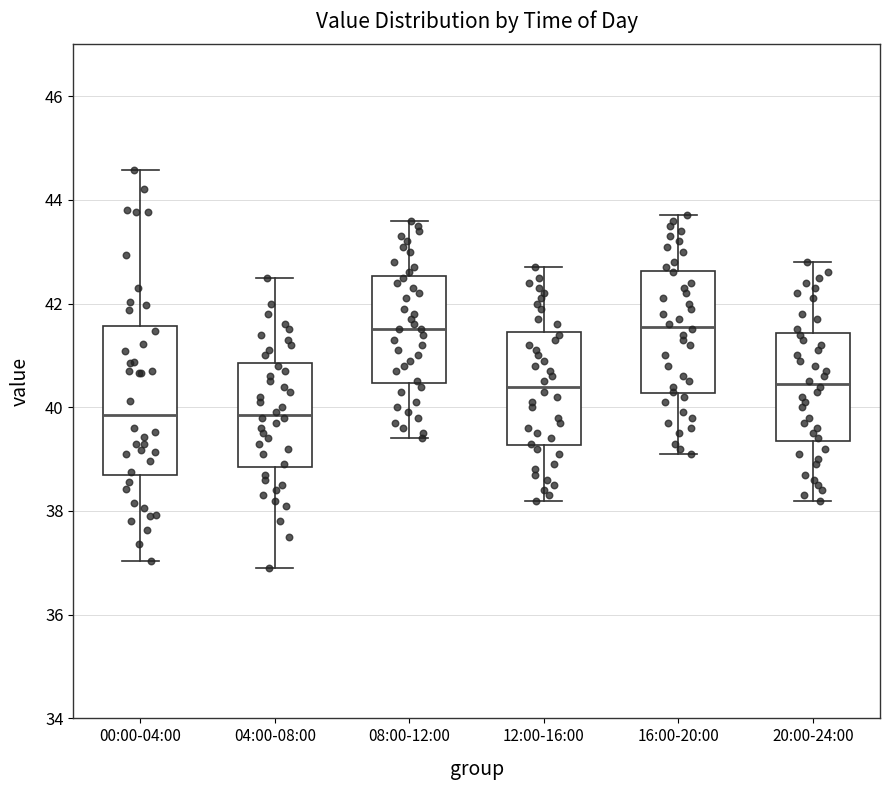

Where does the upper whisker of the box for 12:00-16:00 end on the y-axis? The values are not printed on the chart, so give them approximately, as read against the axis.

42.8